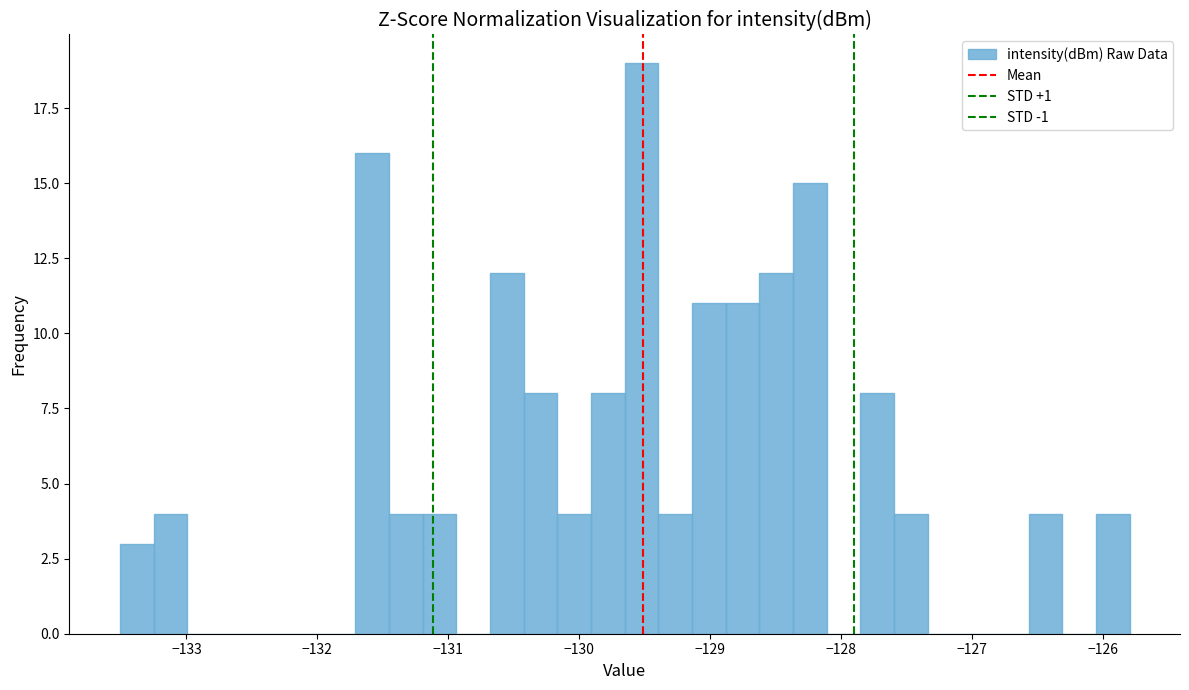

Read against the x-axis, roughly where is the centre of the tallest bar?

-129.5